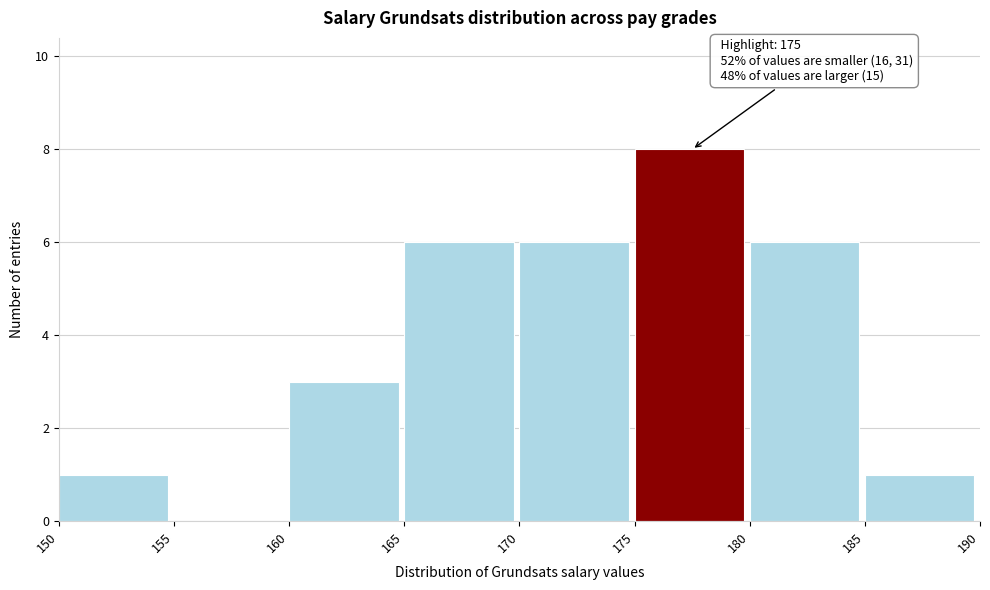

Over which range of the x-axis is the bar tallest?

175 to 180